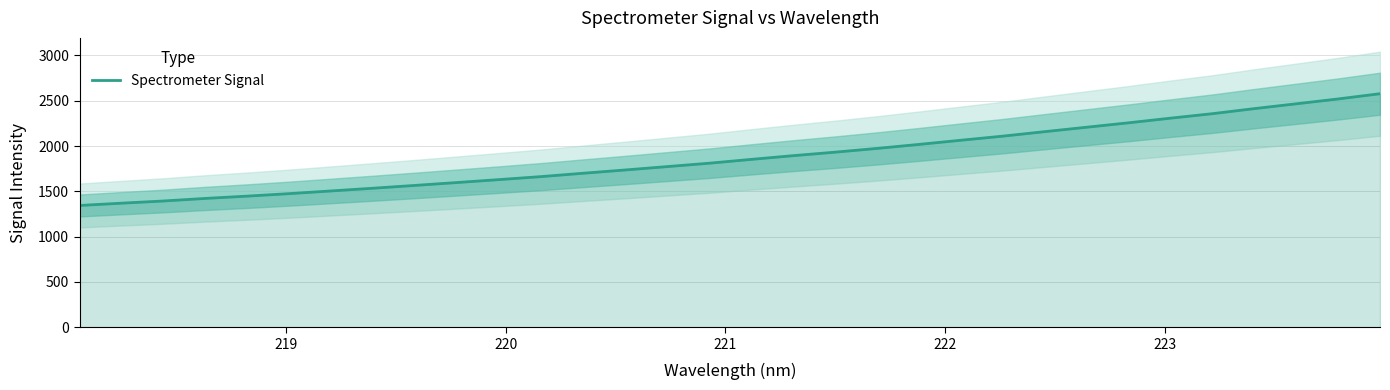

Reading left to right, extract all data points from this chart.

1344.0	1369.2	1393.5	1422.0	1447.3	1474.8	1504.6	1534.6	1565.7	1597.5	1629.8	1662.8	1699.8	1735.8	1773.1	1810.3	1852.6	1893.5	1932.3	1973.6	2017.8	2063.8	2109.1	2158.6	2207.5	2256.3	2307.5	2357.1	2412.8	2466.0	2519.5	2577.4